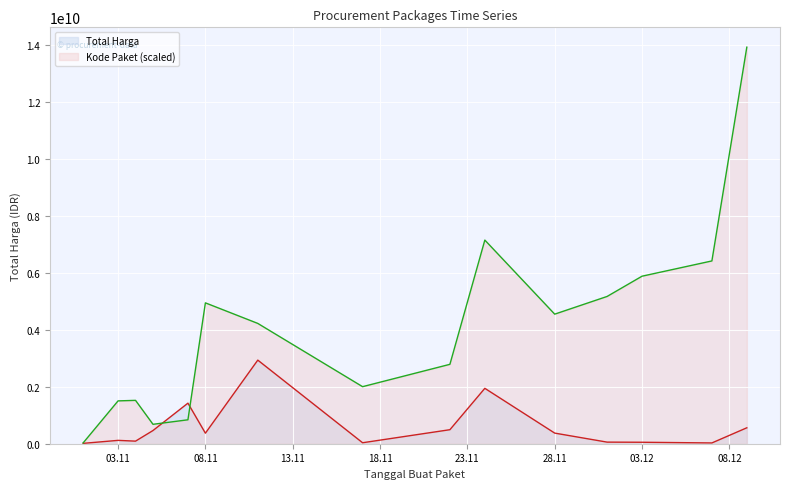

What is the maximum value shown in the chart?

13940800000